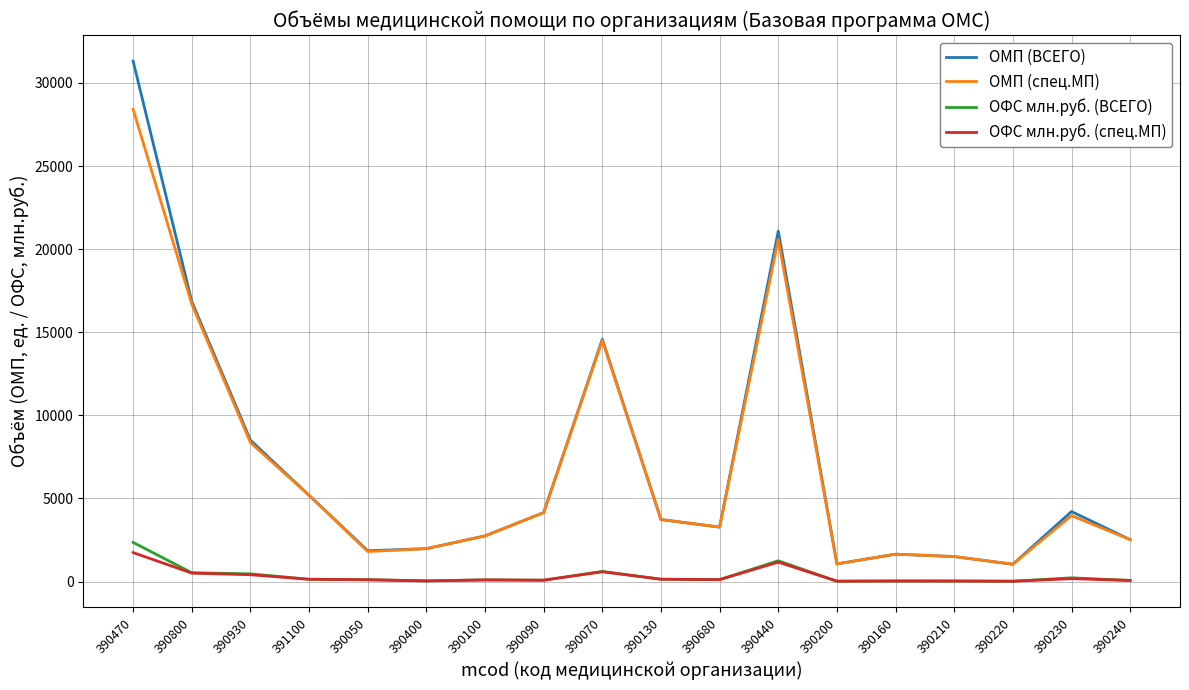

Rank the series by their maximum value, from lowest to highest.

ОФС млн.руб. (спец.МП), ОФС млн.руб. (ВСЕГО), ОМП (спец.МП), ОМП (ВСЕГО)